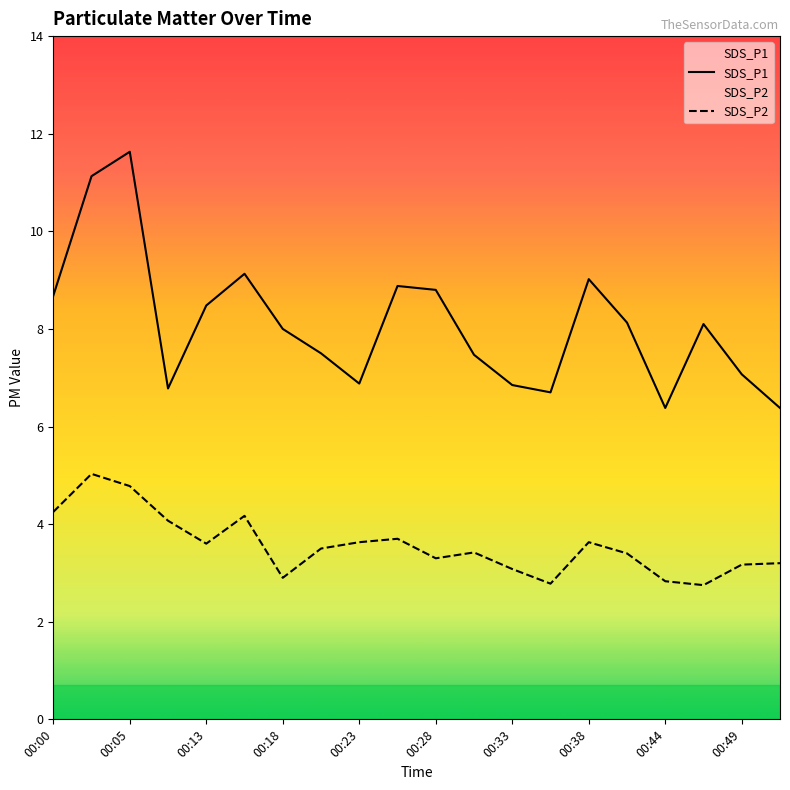

The SDS_P1 series shows 6.7 at 00:36. True or false?

True